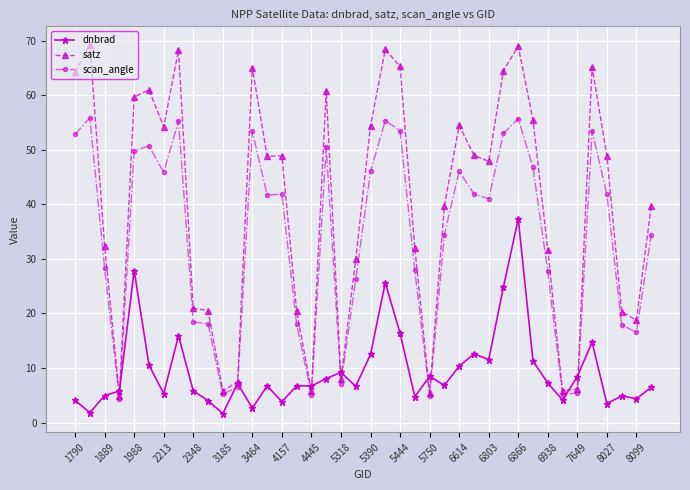

What is the greatest value displayed?

69.2